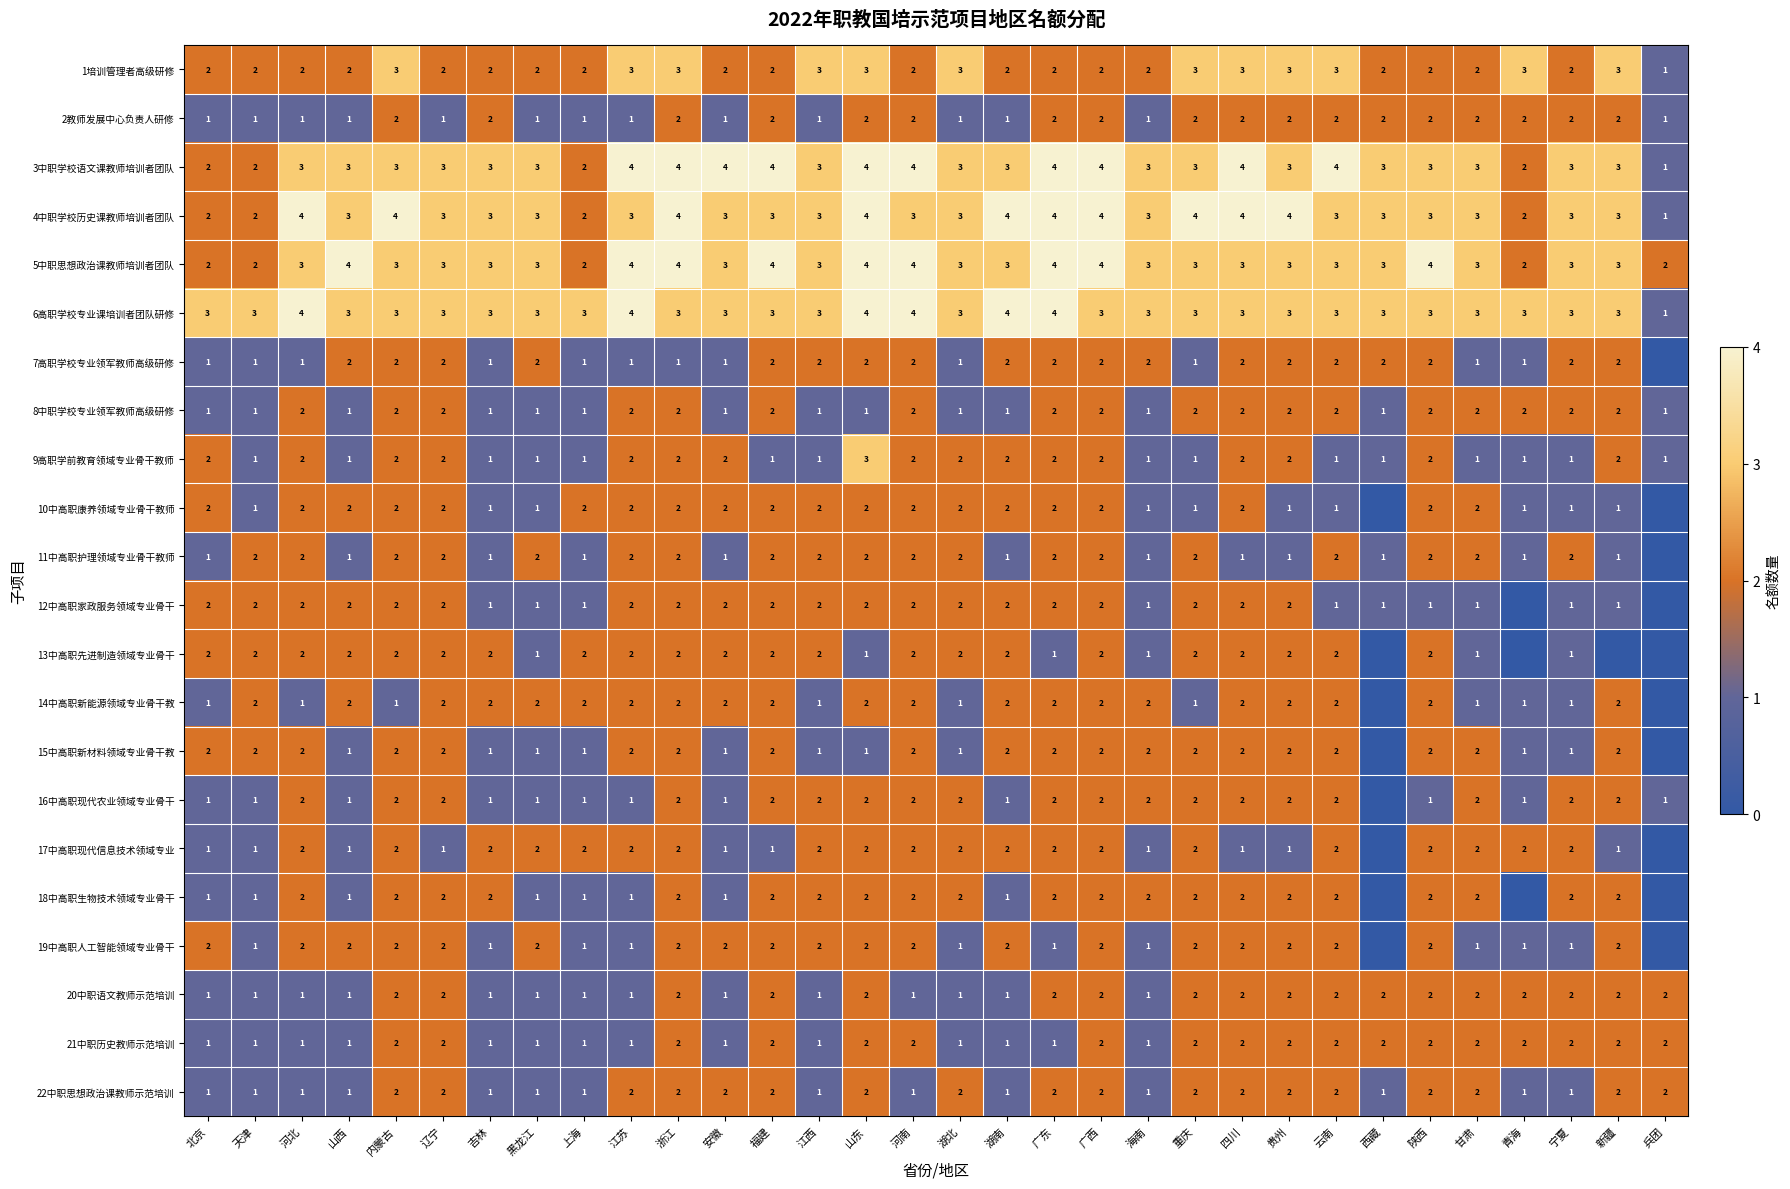

What is the sum of all 3中职学校语文课教师培训者团队 values?

100